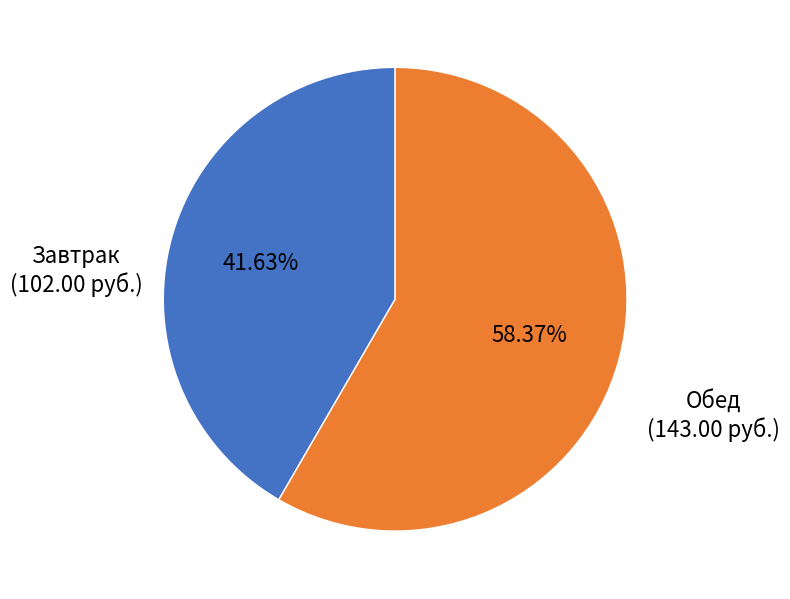

How many segments does this pie chart have?

2